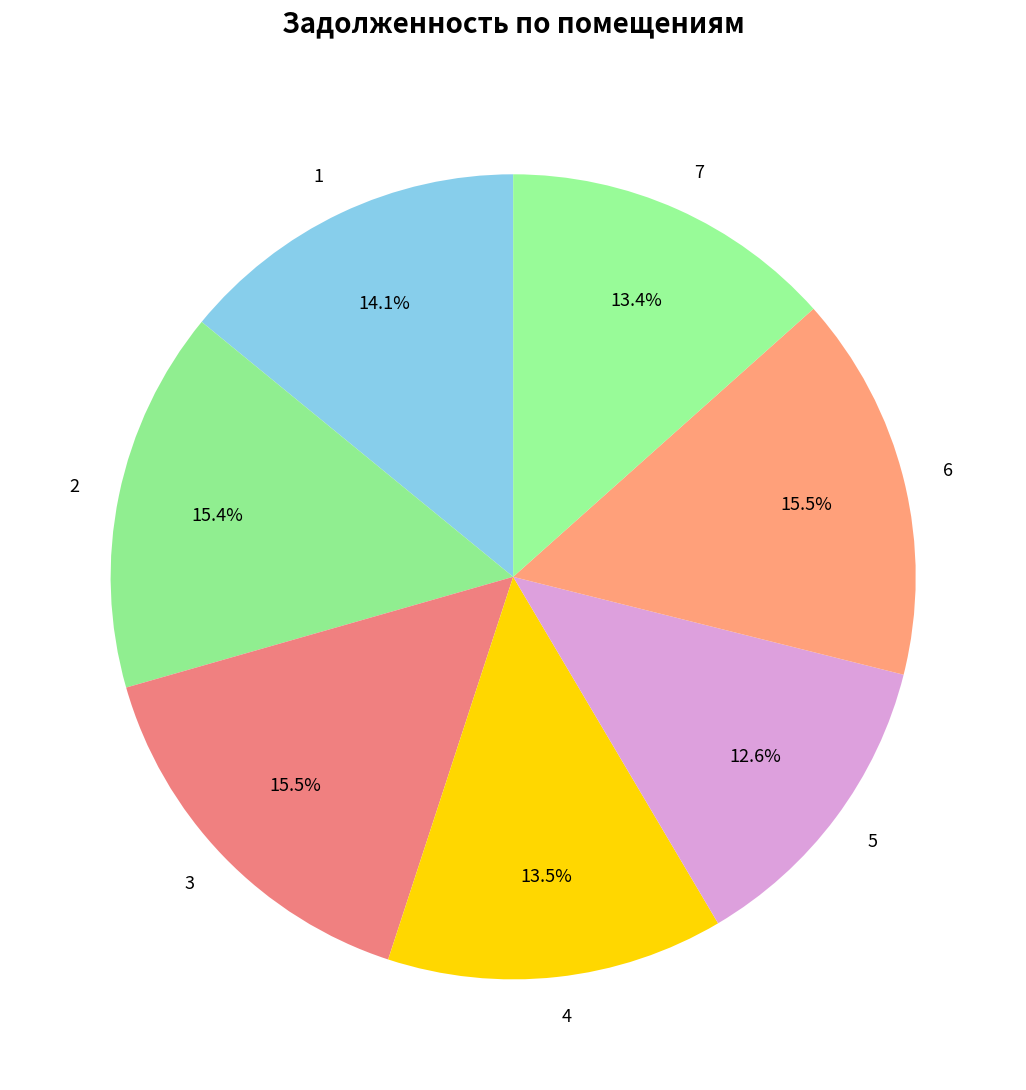

Between 5 and 6, which is larger?

6